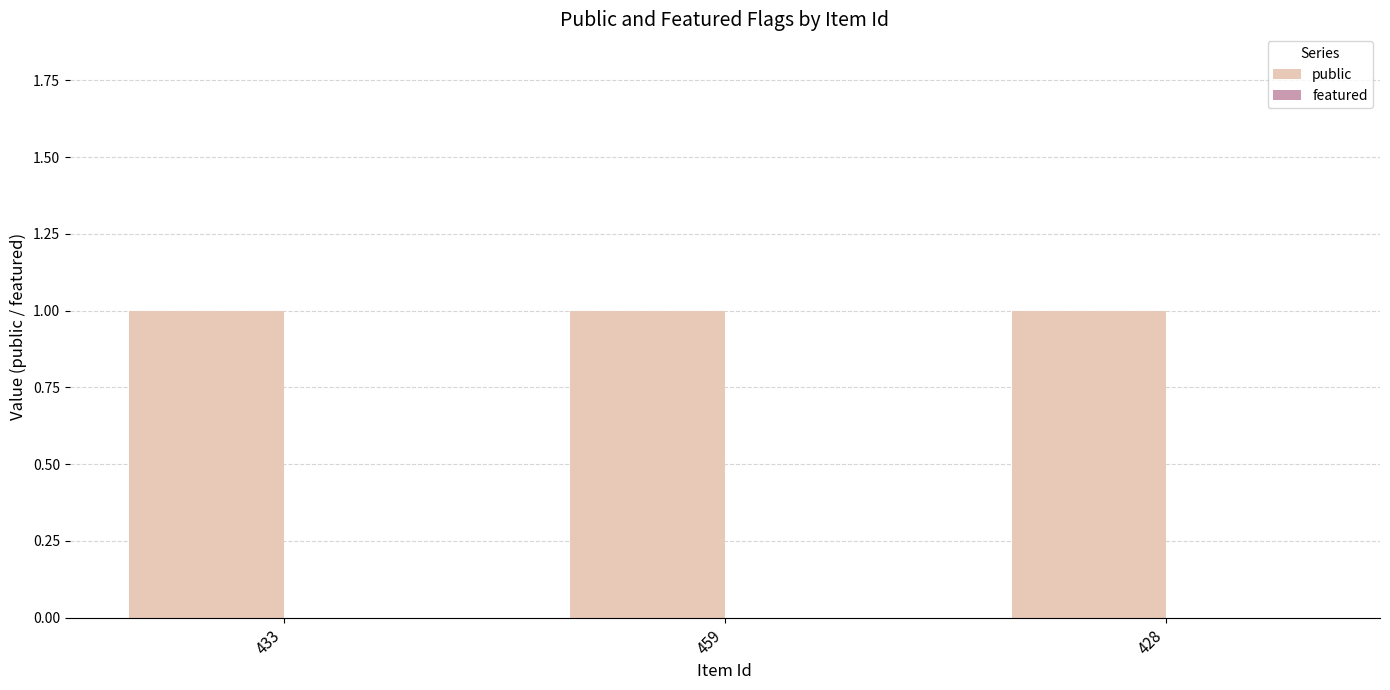

List the series in order of their peak value, lowest first.

featured, public